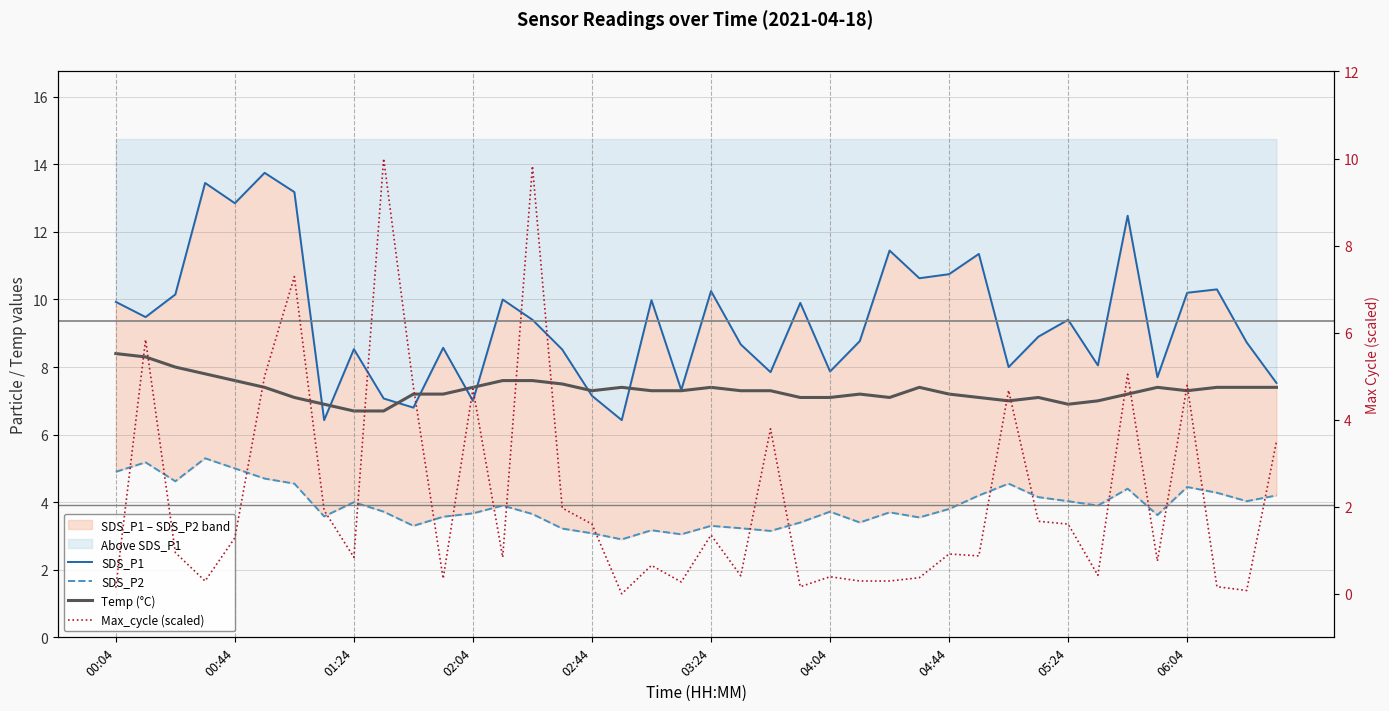

What is the total value across all series at 25?

19.7